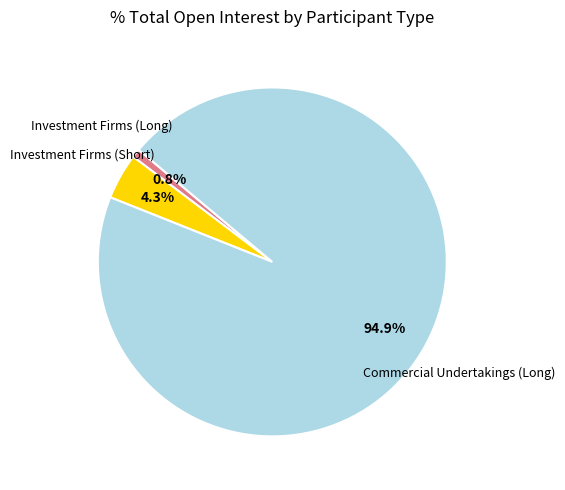

Does any single category account for the majority?

Yes